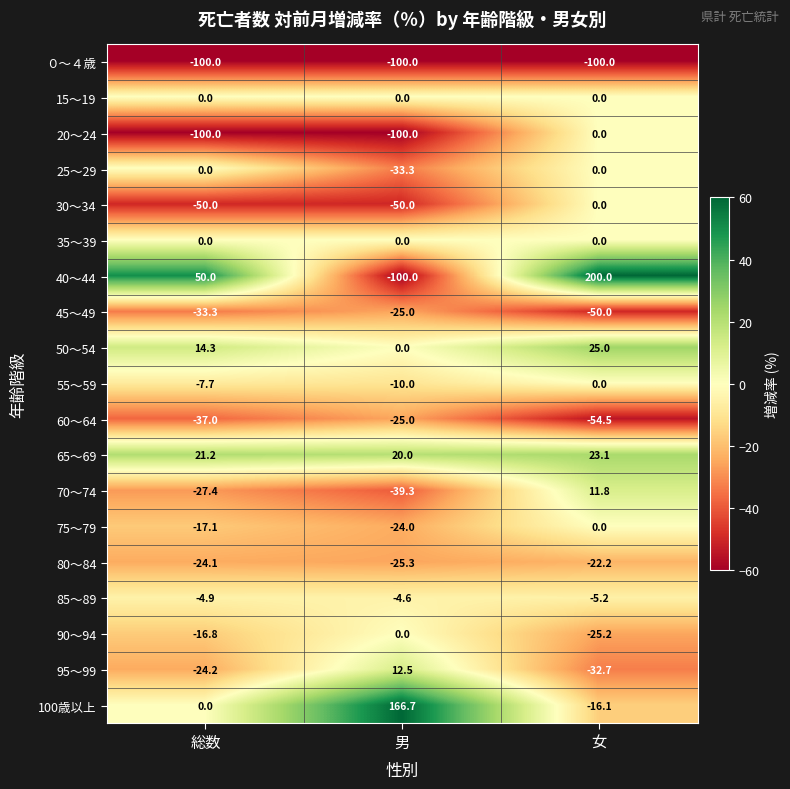

What is the spread (max minus min) of values at 総数?

150.0